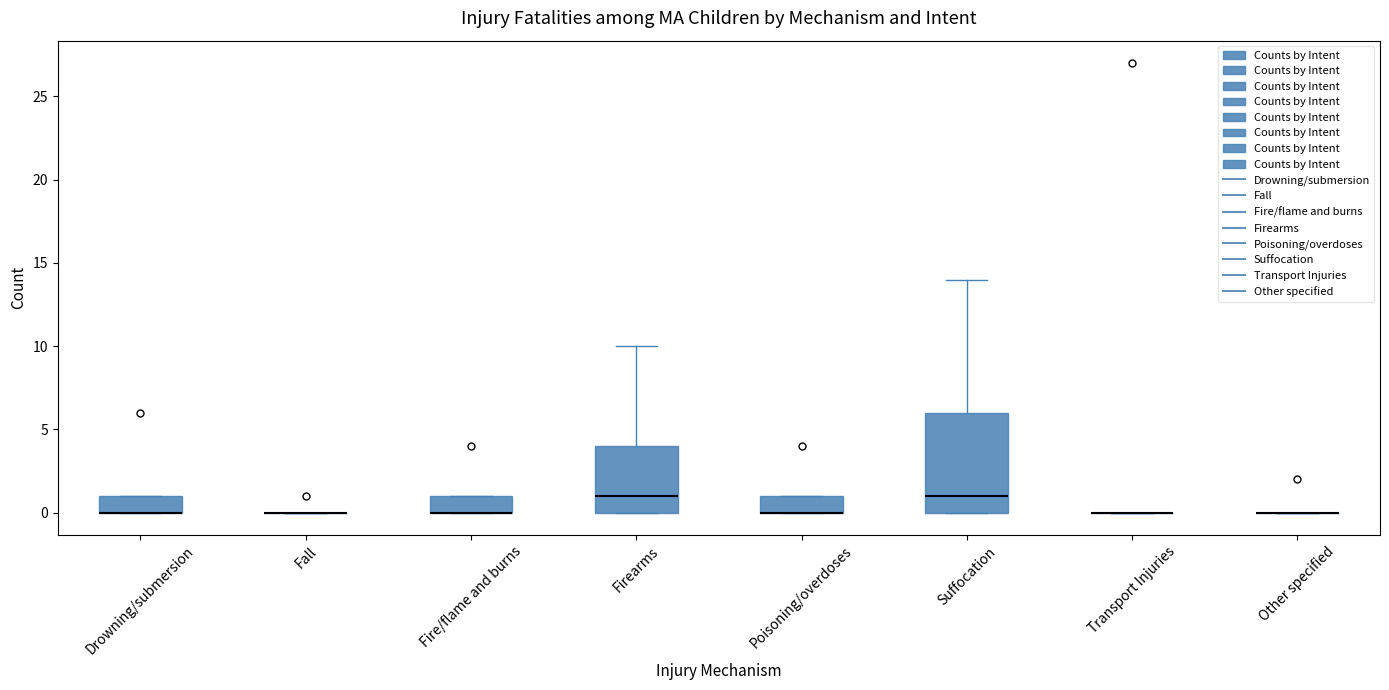

Reading left to right, read every box against the y-axis: the position of its median line, the range the box covers, and the ends of its whiskers. The values are not printed on the chart, so give them approximately, as read against the axis.

Drowning/submersion: median 0 (drawn on the box's lower edge), box 0 to 1, whiskers 0 to 1
Fall: box collapsed to a line at 0, whiskers 0 to 0
Fire/flame and burns: median 0 (drawn on the box's lower edge), box 0 to 1, whiskers 0 to 1
Firearms: median 1, box 0 to 4, whiskers 0 to 10
Poisoning/overdoses: median 0 (drawn on the box's lower edge), box 0 to 1, whiskers 0 to 1
Suffocation: median 1, box 0 to 6, whiskers 0 to 14
Transport Injuries: box collapsed to a line at 0, whiskers 0 to 0
Other specified: box collapsed to a line at 0, whiskers 0 to 0